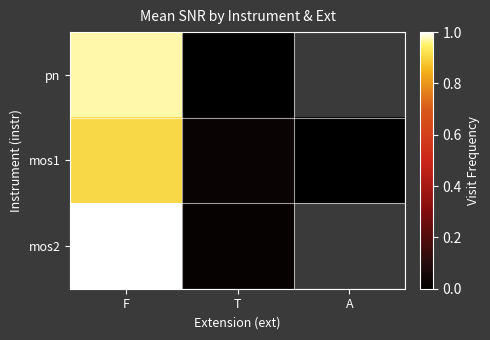

What is the difference between the maximum and minimum values in the mos1 series?

0.9